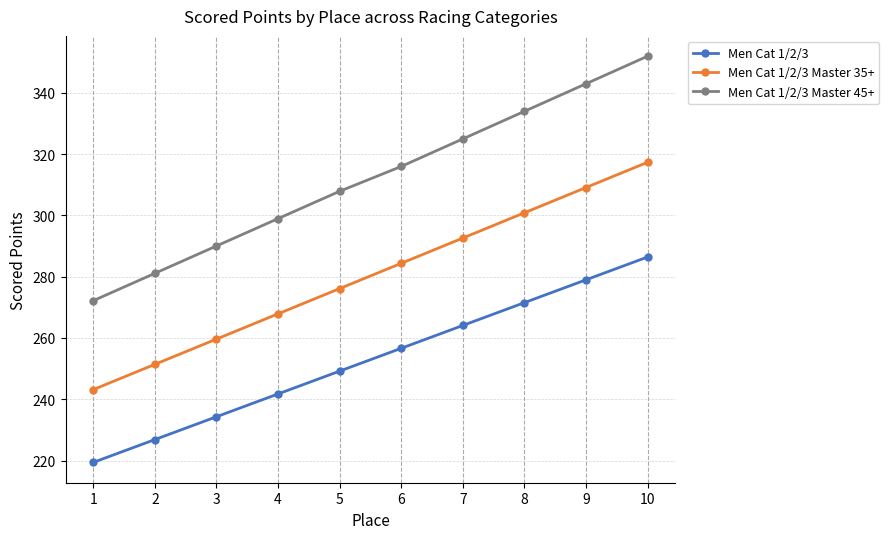

Which series has the largest range (max minus min)?

Men Cat 1/2/3 Master 45+